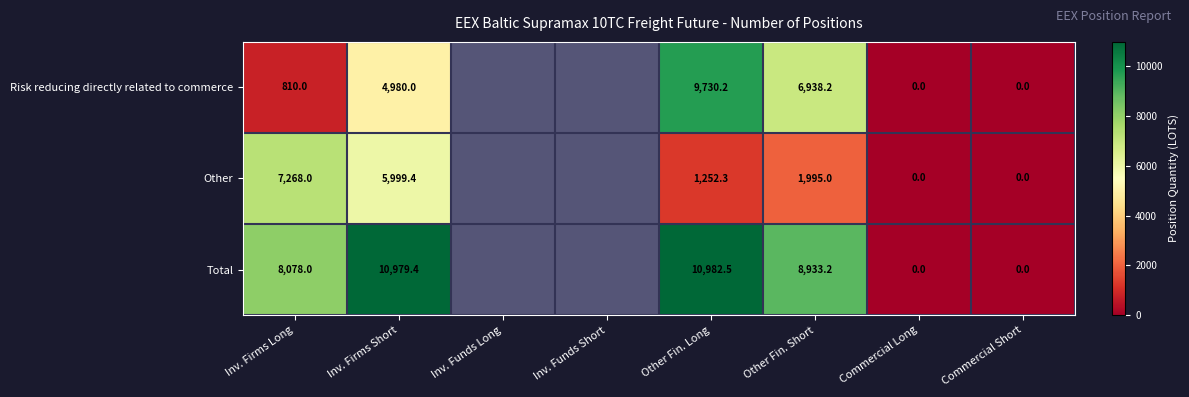

Is it true that Risk reducing directly related to commerce equals 4980.0 at Inv. Firms Short?

True